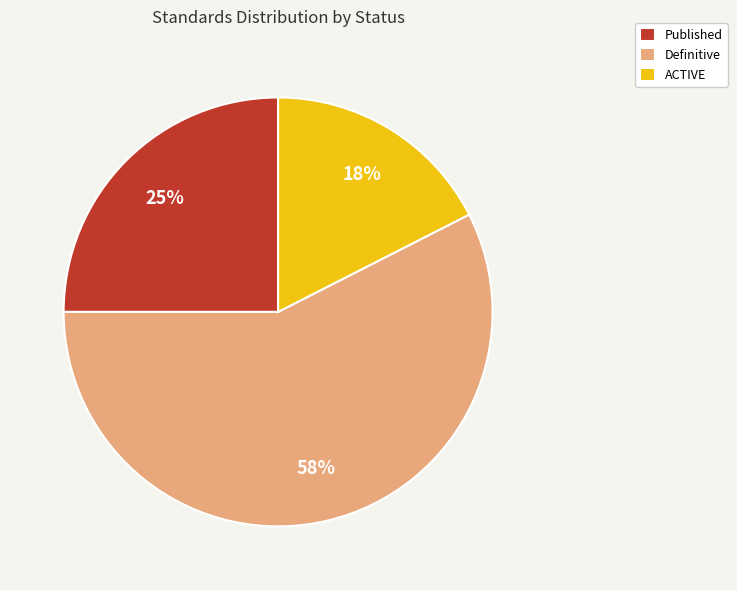

Approximately how many times larger is the value at Definitive compared to Published?

2.3